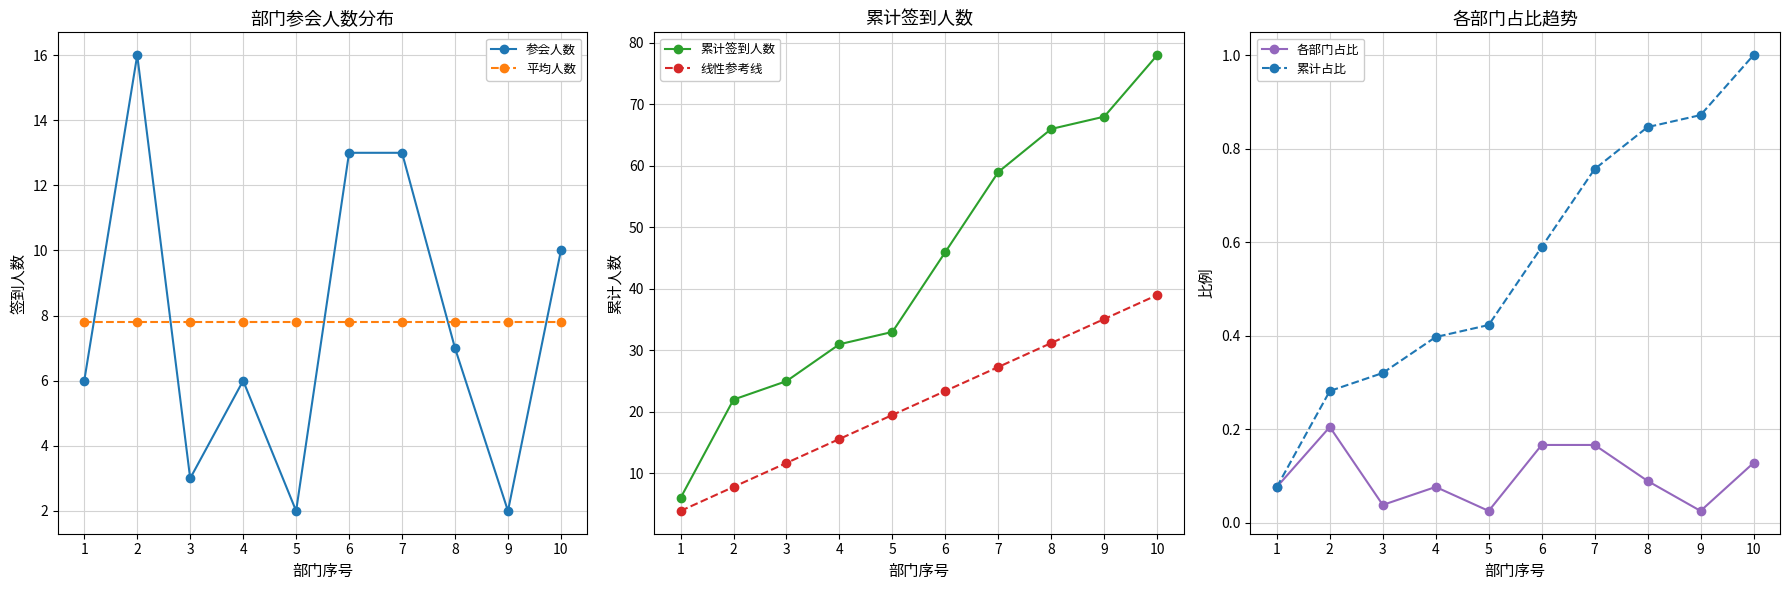

What is the difference between the highest and lowest values at 2?

21.8